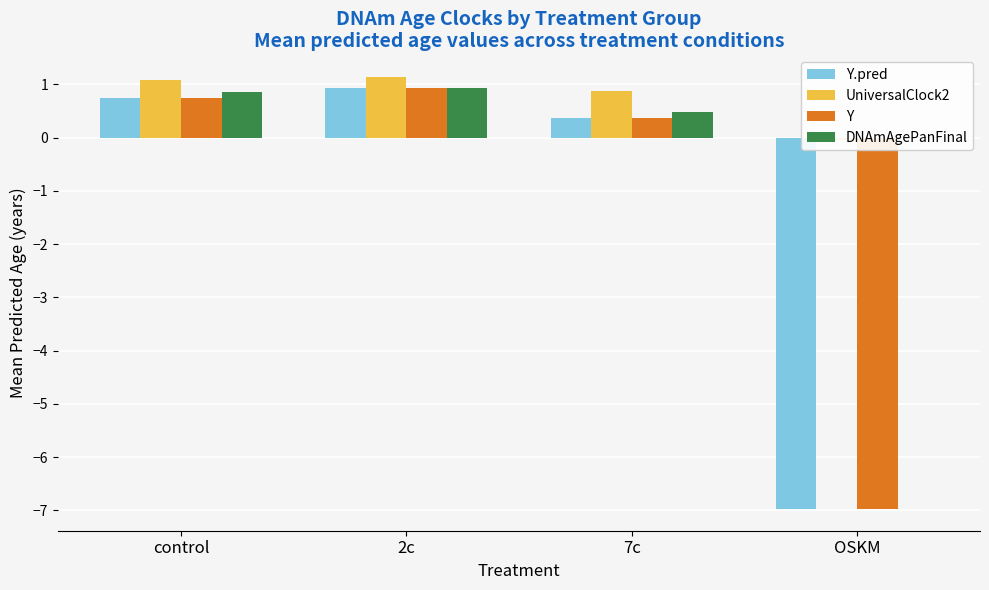

What is the difference between the maximum and minimum values in the UniversalClock2 series?

1.2